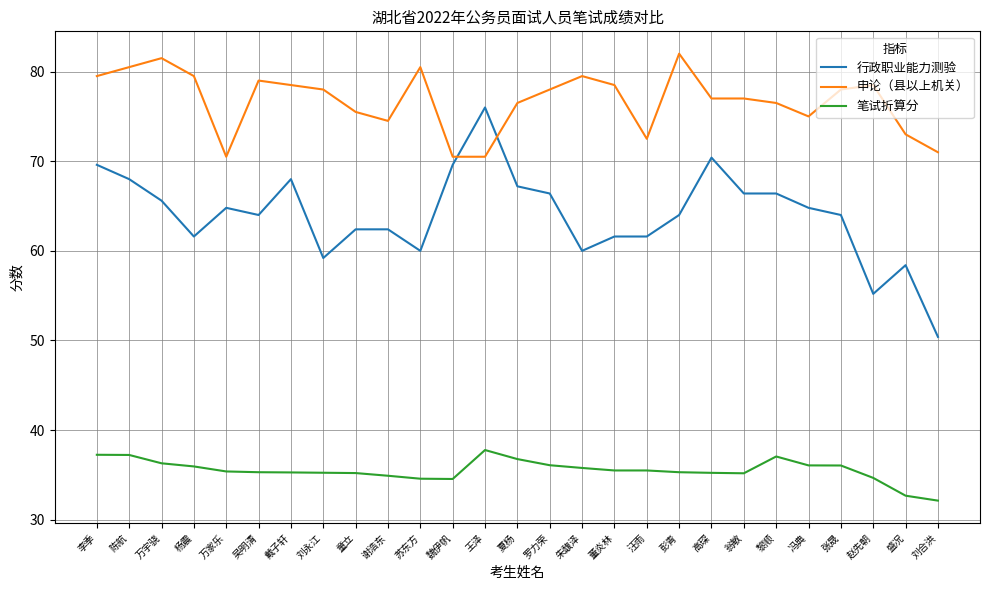

True or false: 笔试折算分 and 申论（县以上机关） cross at least once.

False